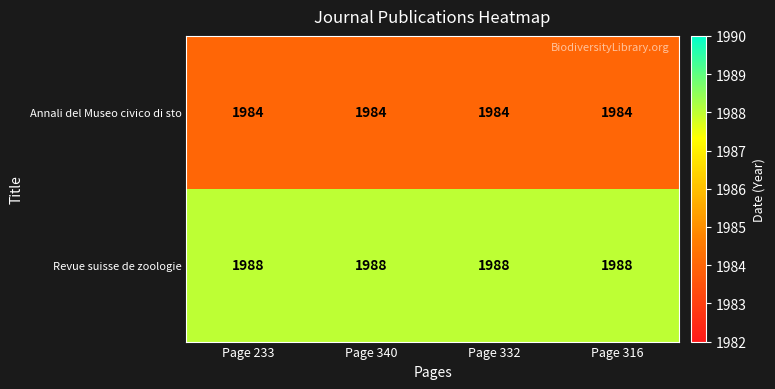

What is the total value across all series at Page 332?

3972